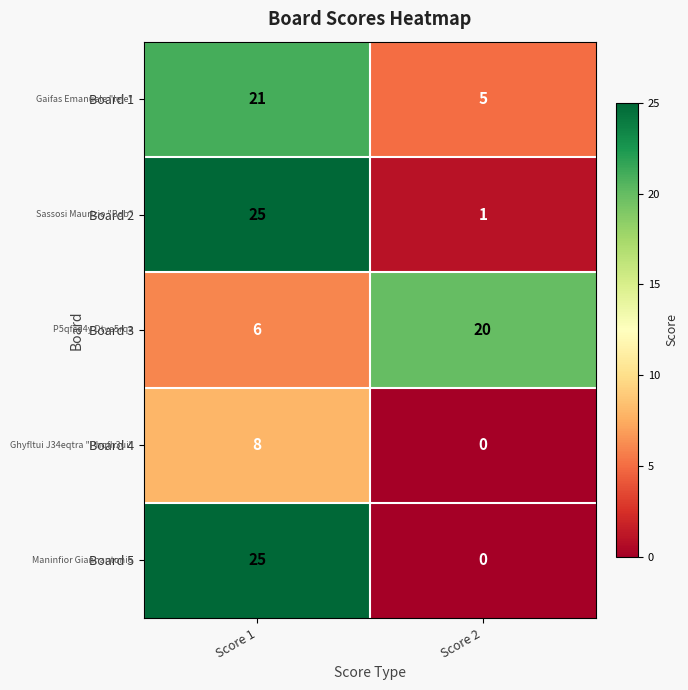

The value of Board 1 at Score 1 is 4. True or false?

False